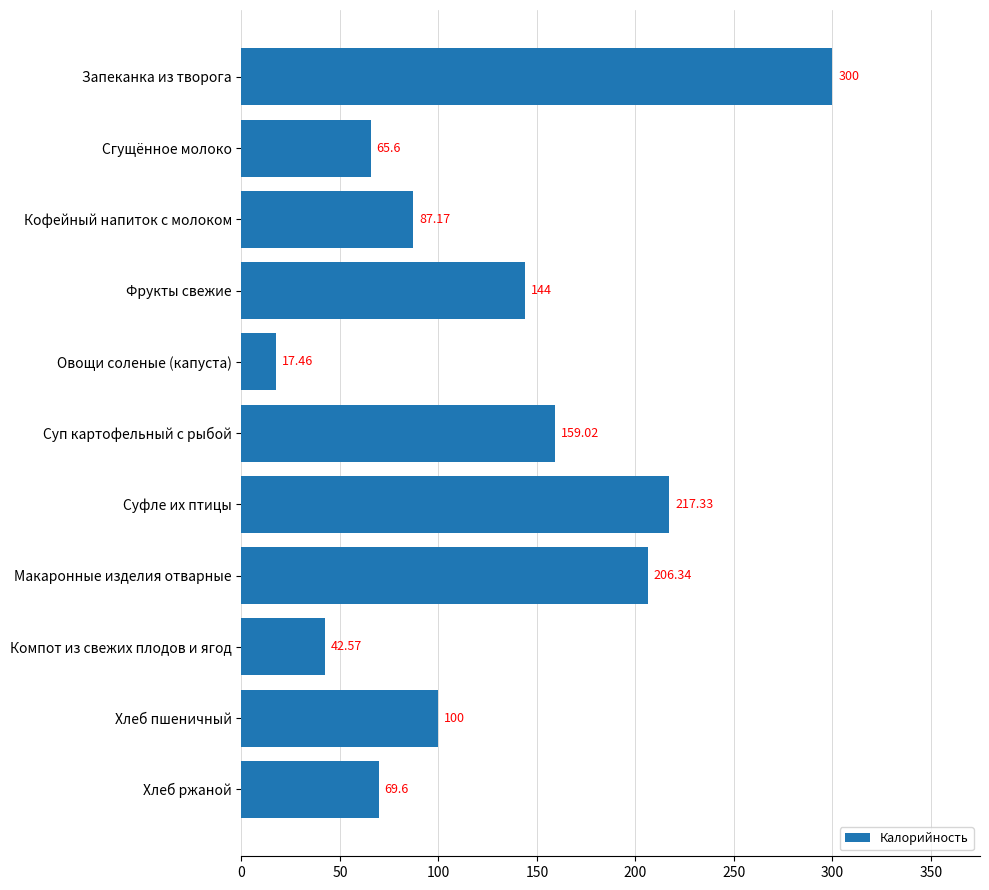

Which label corresponds to the smallest value in the chart?

Овощи соленые (капуста)